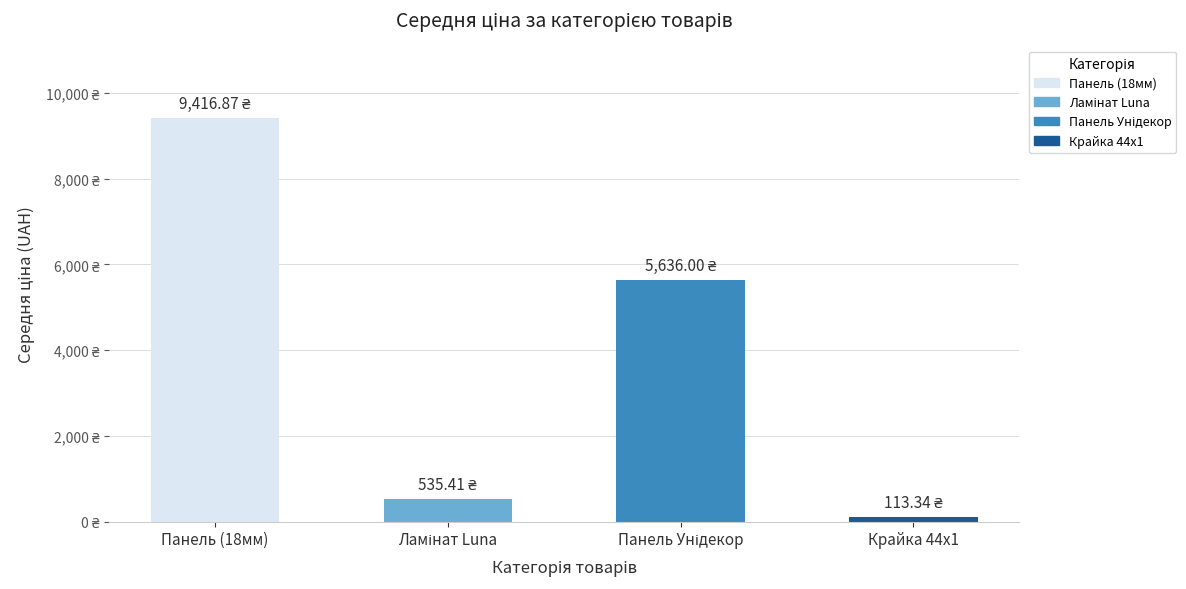

True or false: Панель AGT 18 мм has a value of 16606.5 at Сірий Агат.

False